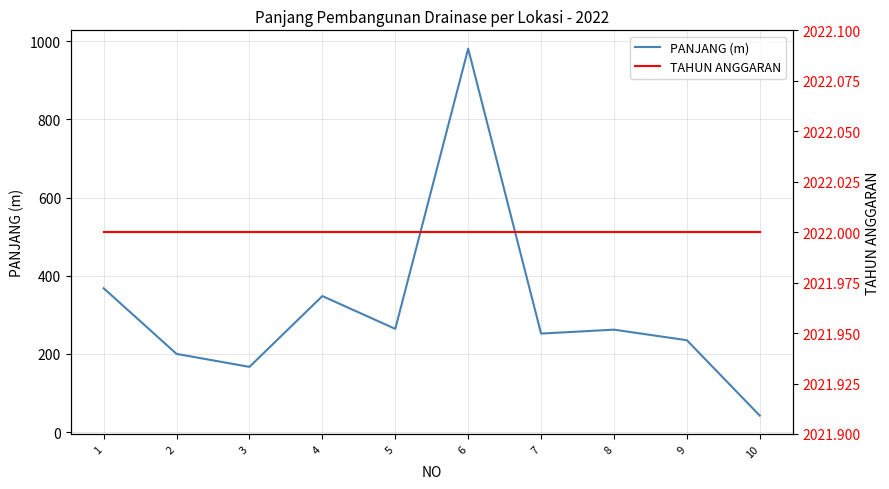

The TAHUN ANGGARAN series shows 2022.0 at 9. True or false?

True